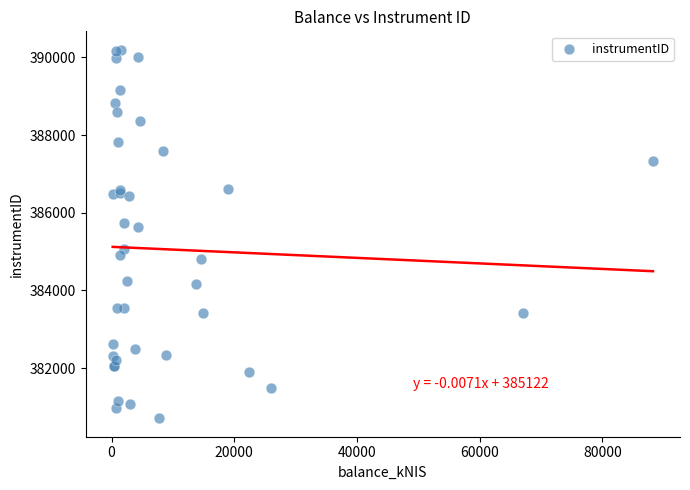

What Y value in the scatter plot is closest to 385451?

385641.3